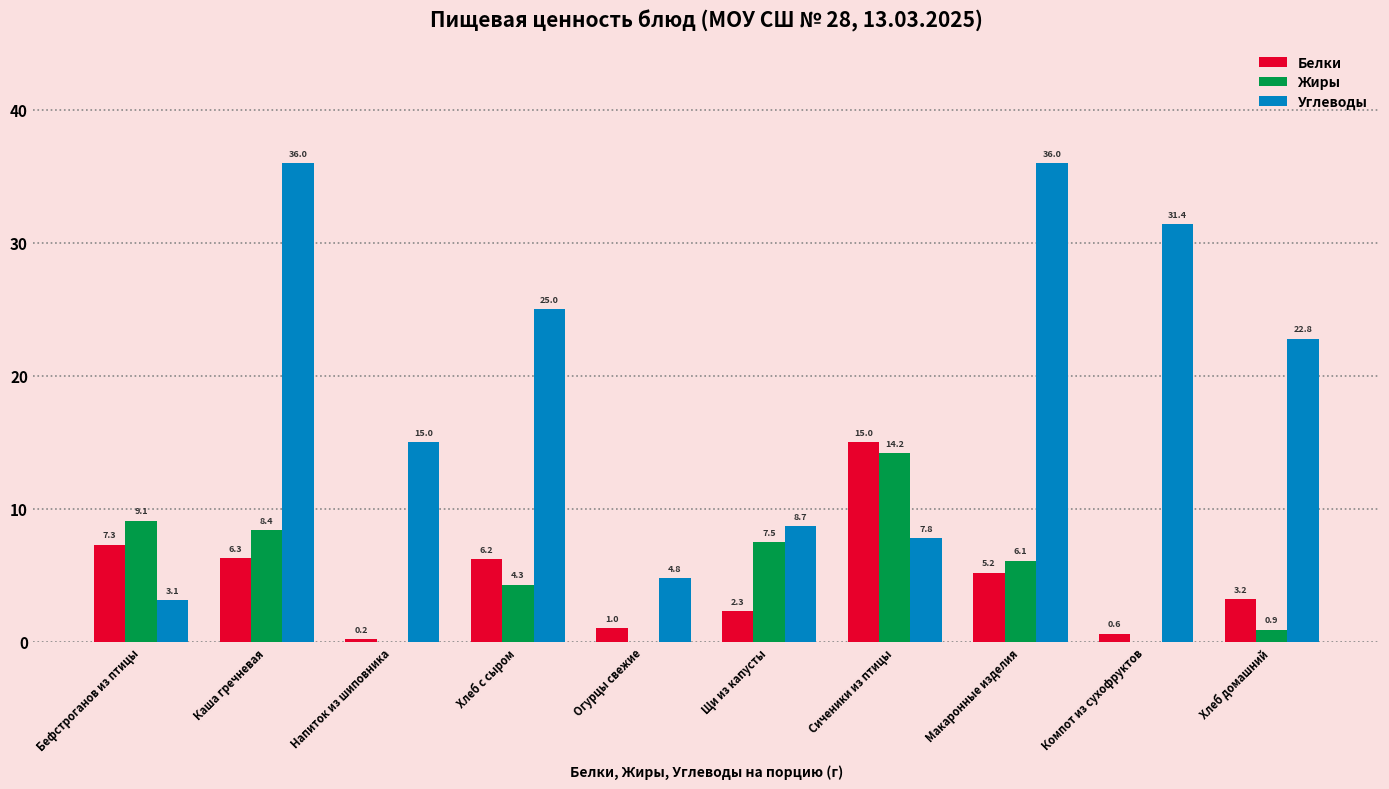

Reading left to right, transcribe all the data shown in this chart.

Белки: 7.3	6.3	0.2	6.2	1.0	2.3	15.0	5.2	0.6	3.2
Жиры: 9.1	8.4	0.0	4.3	0.0	7.5	14.2	6.1	0.0	0.9
Углеводы: 3.1	36.0	15.0	25.0	4.8	8.7	7.8	36.0	31.4	22.8